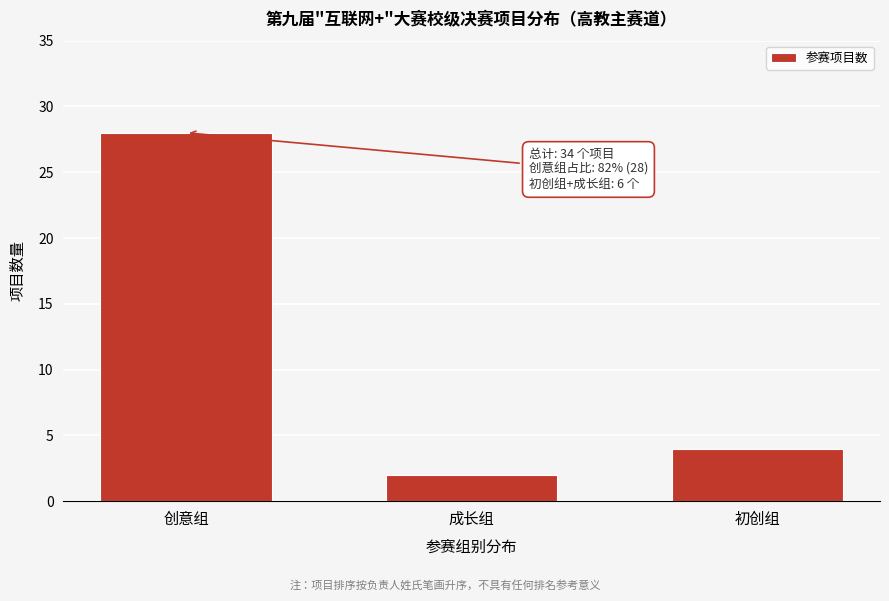

Reading left to right, extract all data points from this chart.

28	2	4